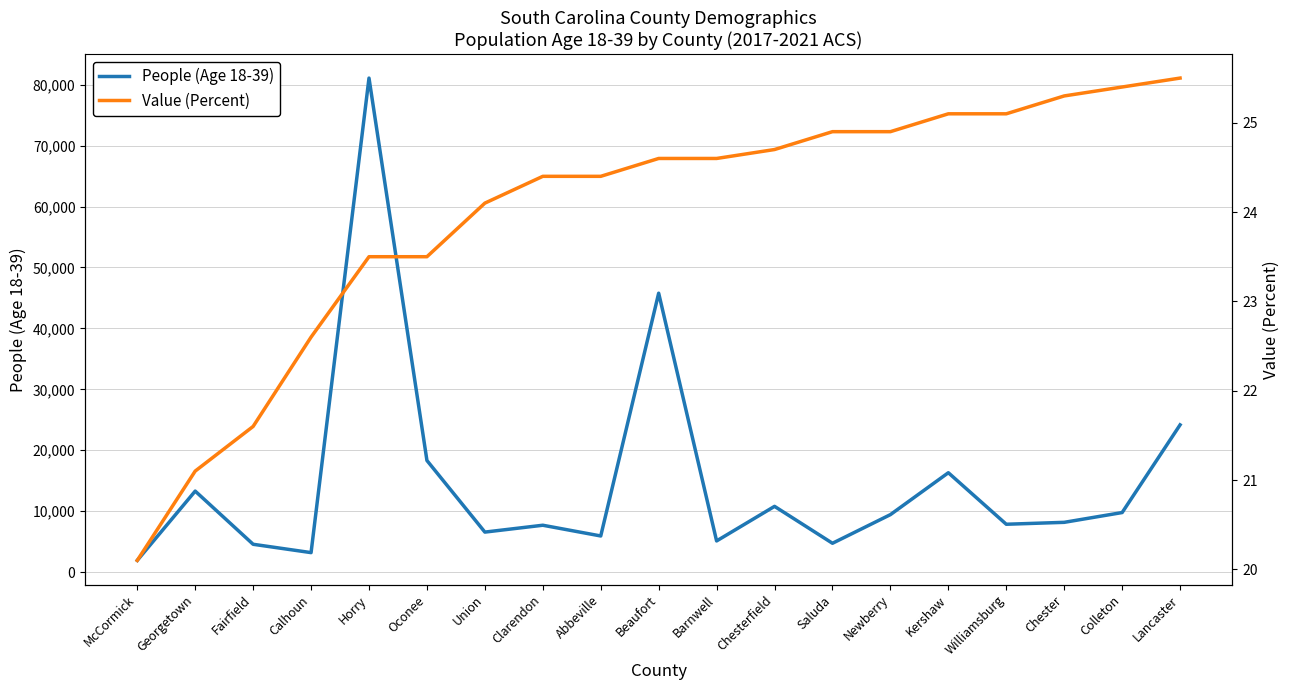

What is the sum of all People (Age 18-39) values?

284795